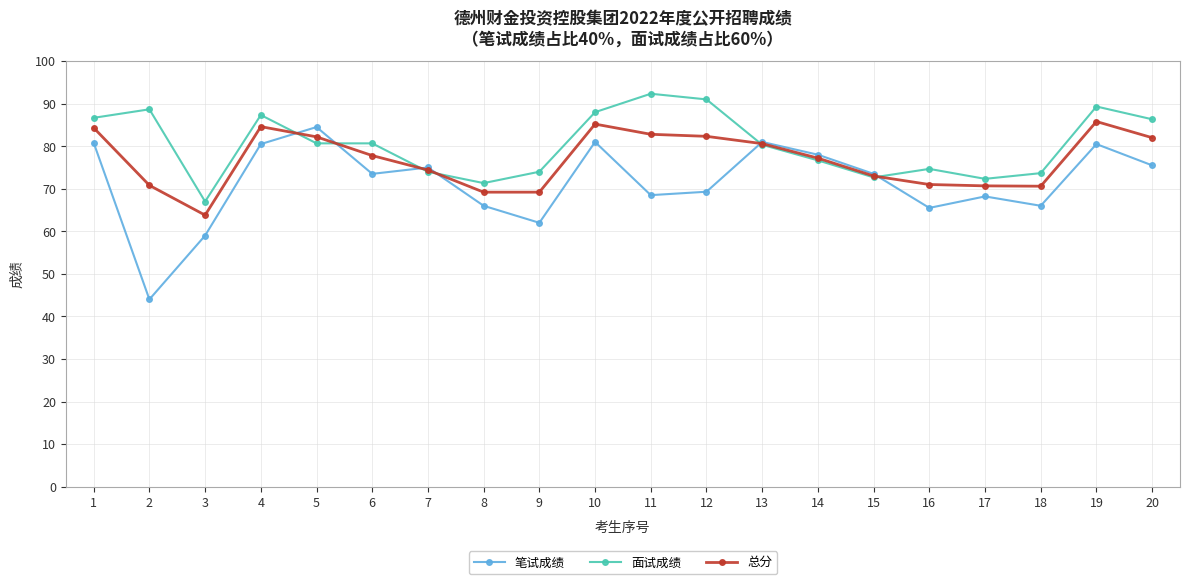

Rank the series by their average value, from highest to lowest.

面试成绩, 总分, 笔试成绩